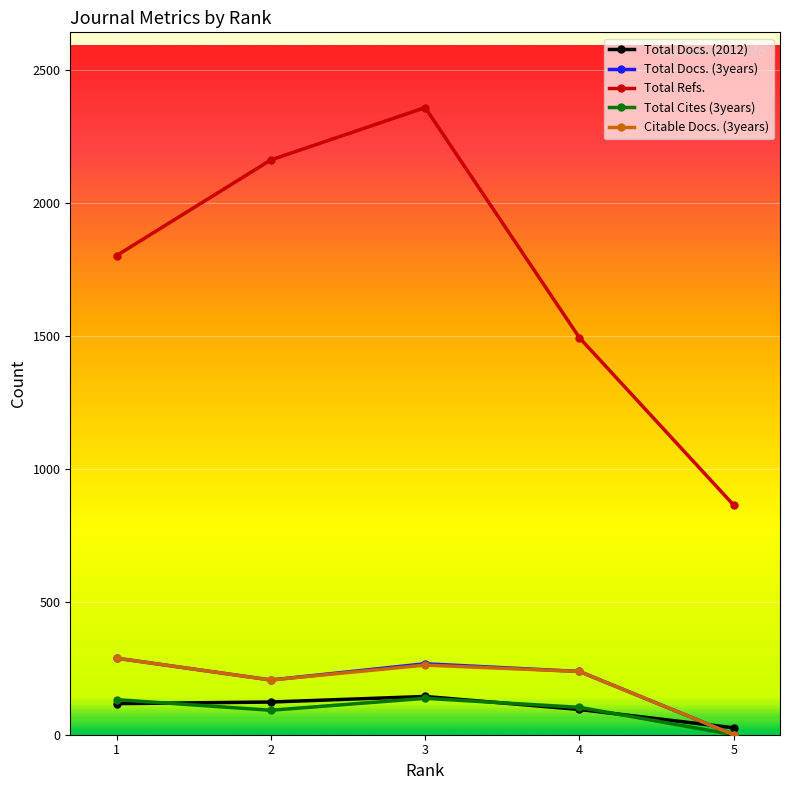

Which series has the largest total across all categories?

Total Refs.